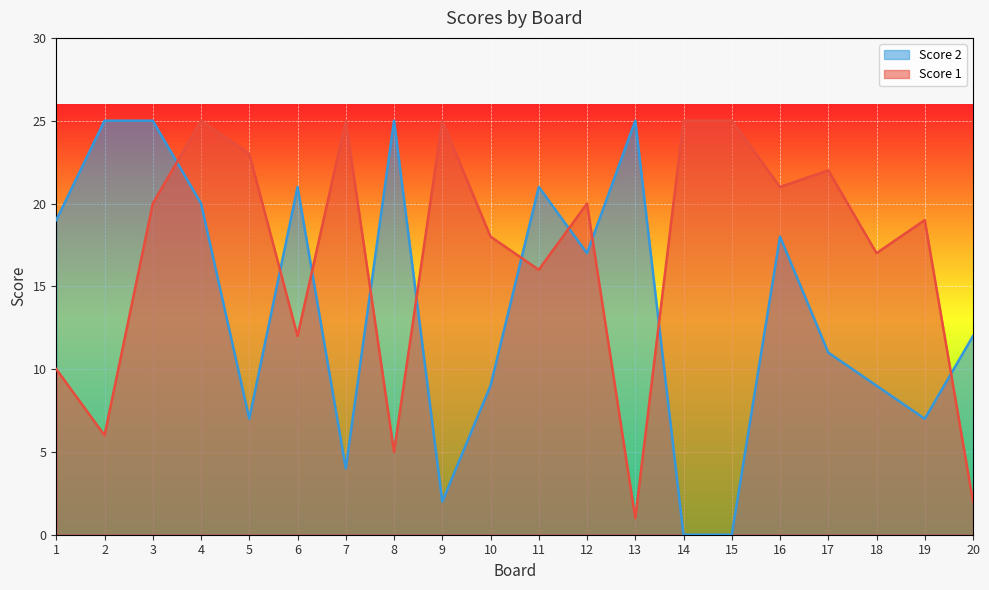

How many times do Score 2 and Score 1 cross each other?

10